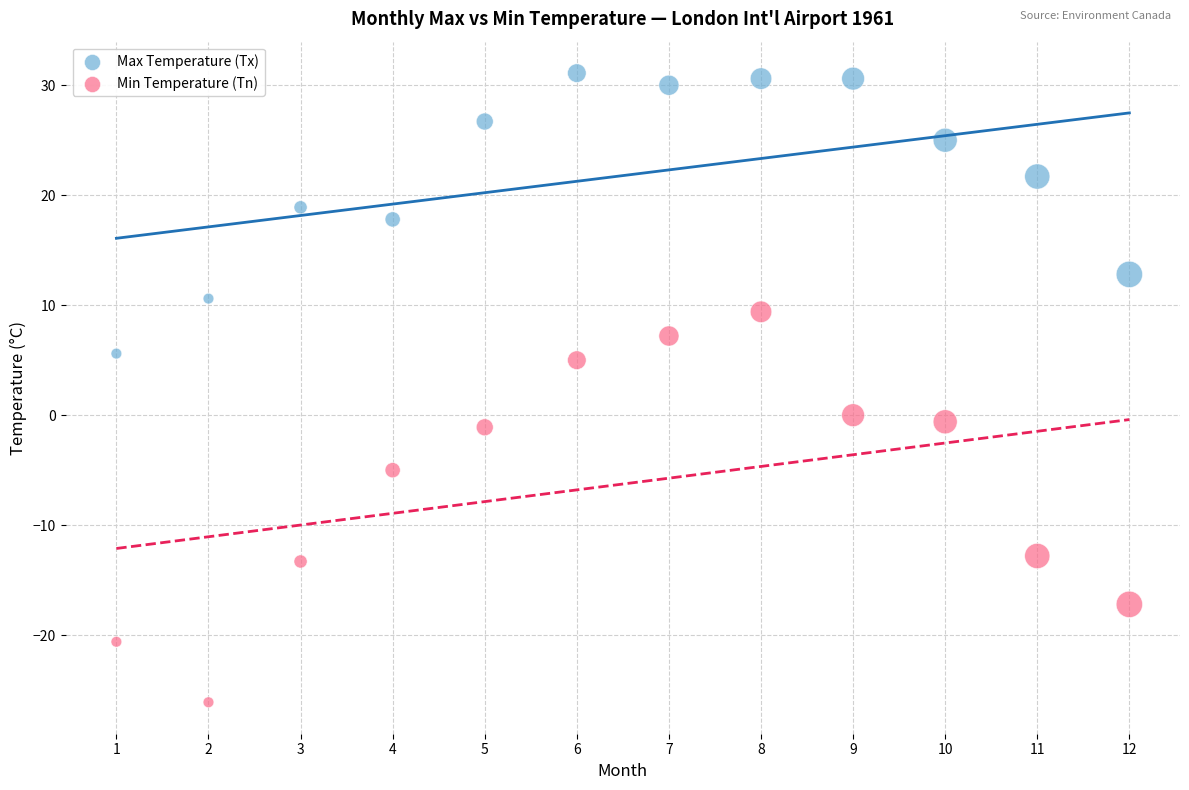

Across all data points, what is the range of X values (max minus min)?

11.0